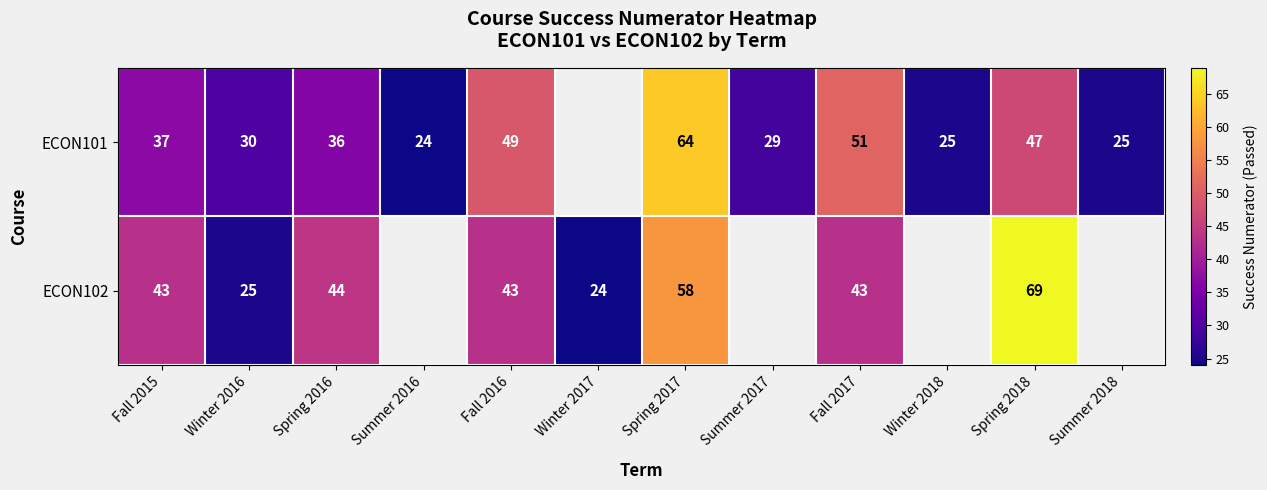

Is it true that ECON101 equals 47 at Summer 2017?

False